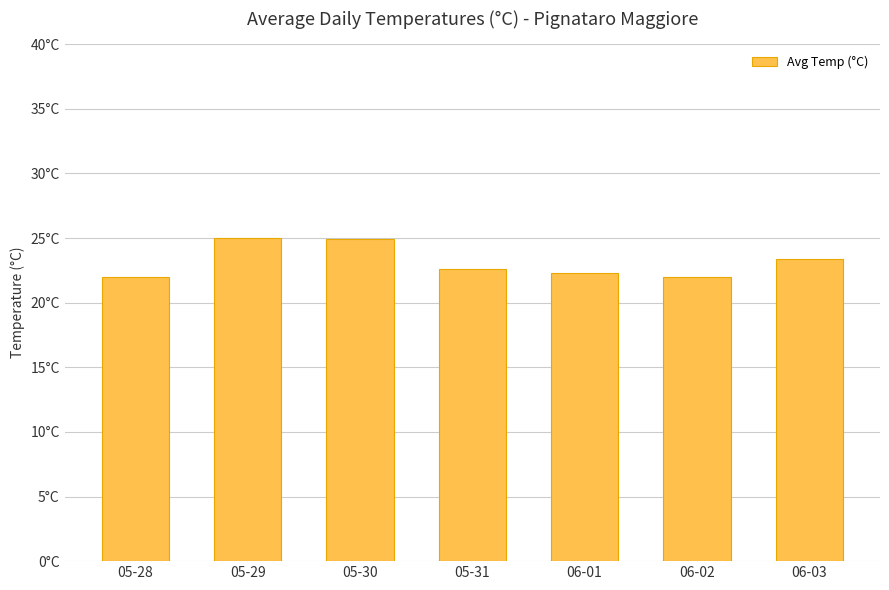

Count the number of data series in this chart.

1